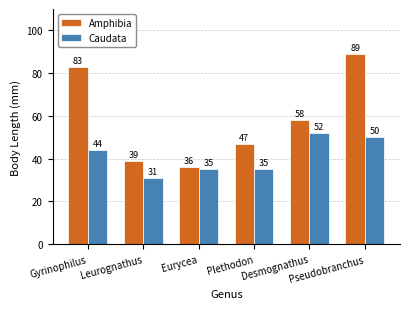

Reading left to right, transcribe all the data shown in this chart.

Amphibia: Gyrinophilus=83	Leurognathus=39	Eurycea=36	Plethodon=47	Desmognathus=58	Pseudobranchus=89
Caudata: Gyrinophilus=44	Leurognathus=31	Eurycea=35	Plethodon=35	Desmognathus=52	Pseudobranchus=50